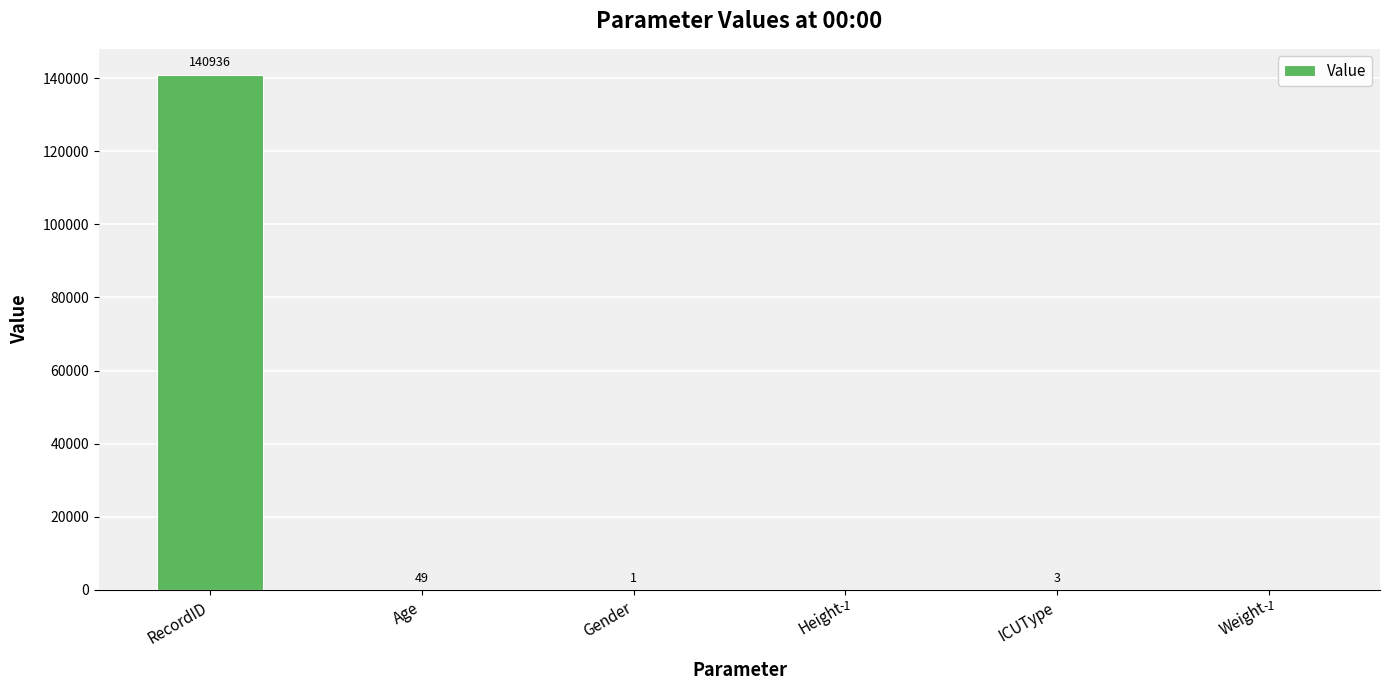

How many positive values are there?

4